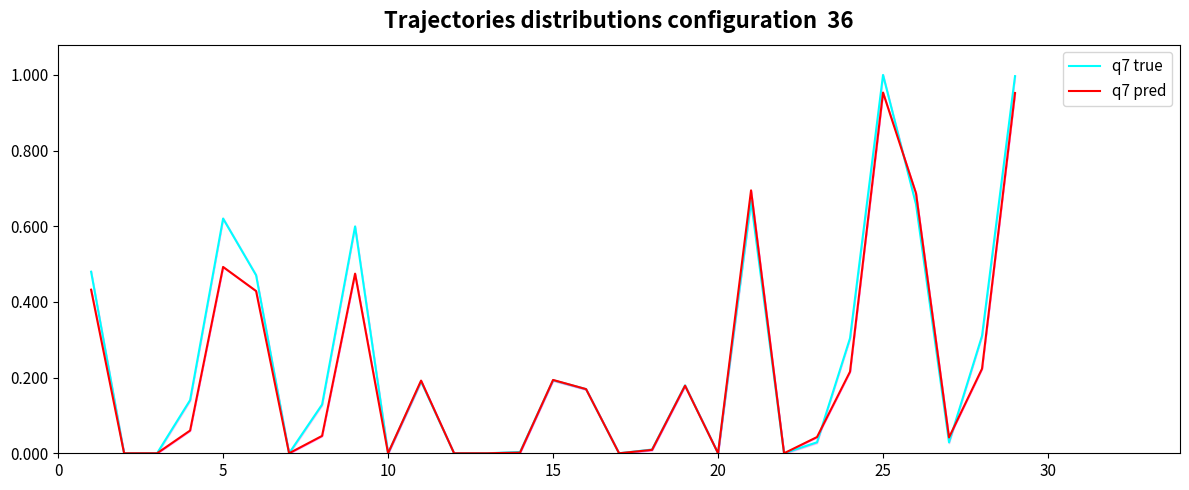

The q7 pred series shows 0.0 at 10. True or false?

True